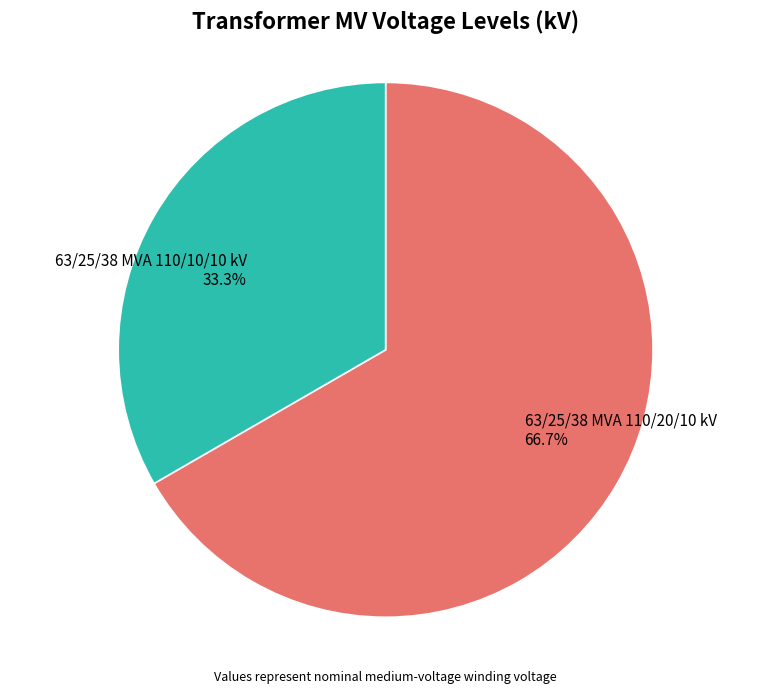

To the nearest percent, what percentage of the pie is 63/25/38 MVA 110/10/10 kV?

33%